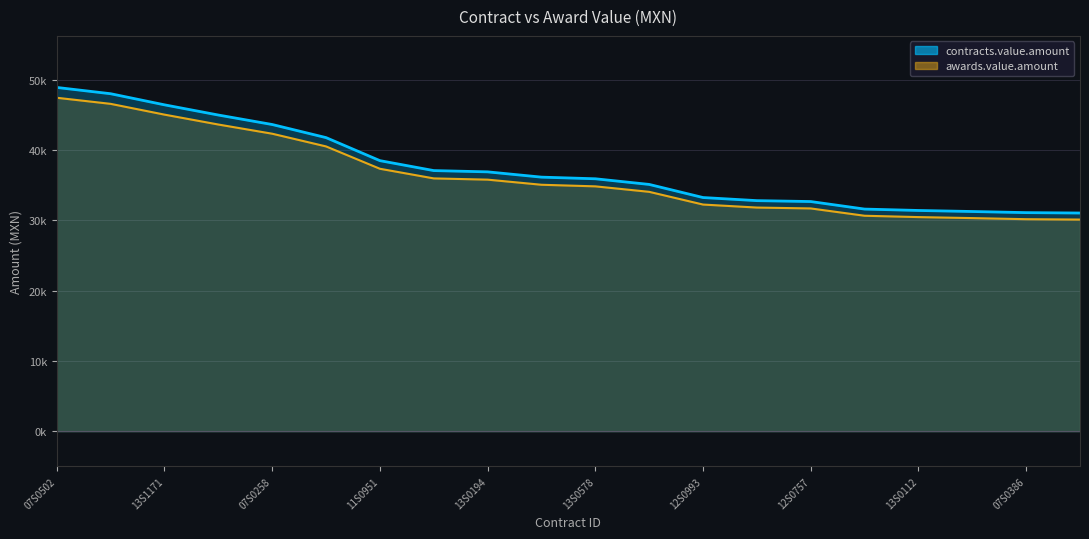

List the series in order of their overall mean, highest first.

awards.value.amount, contracts.value.amount